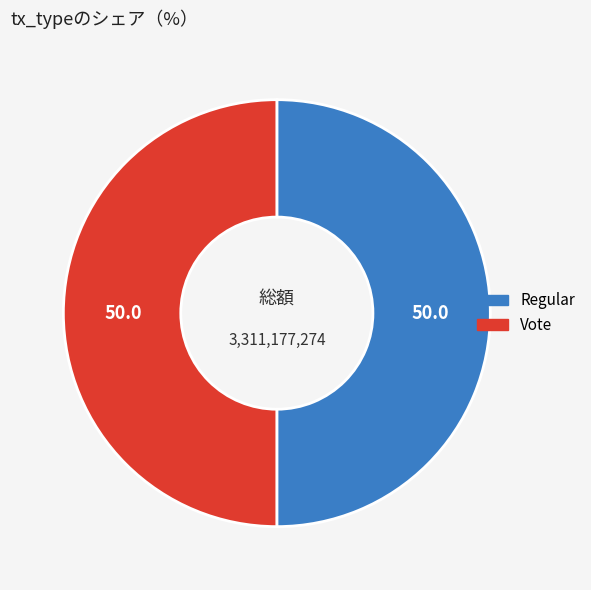

Approximately how many times larger is the value at Vote compared to Regular?

1.0